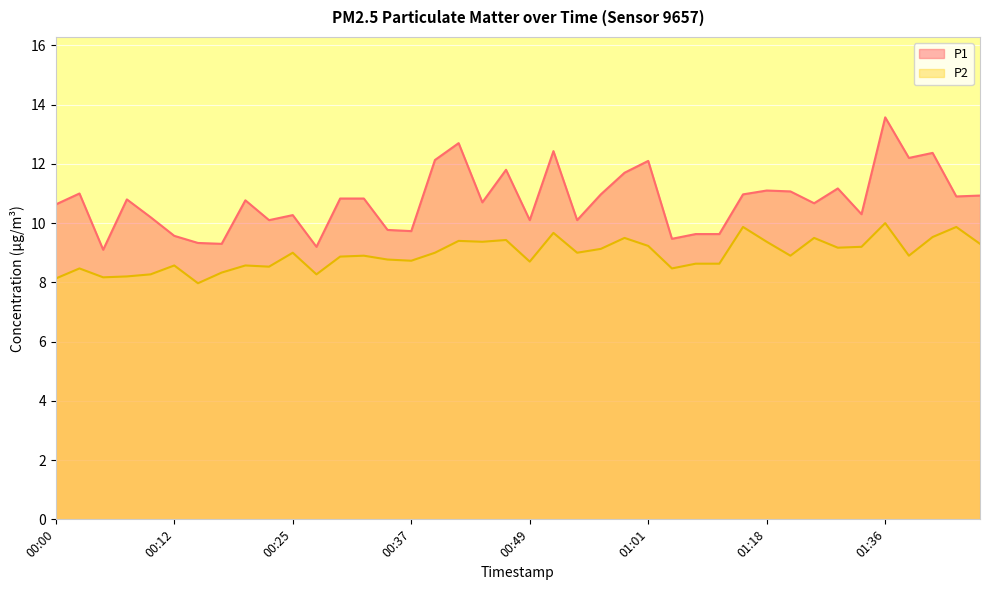

What is the sum of all P2 values?

357.5